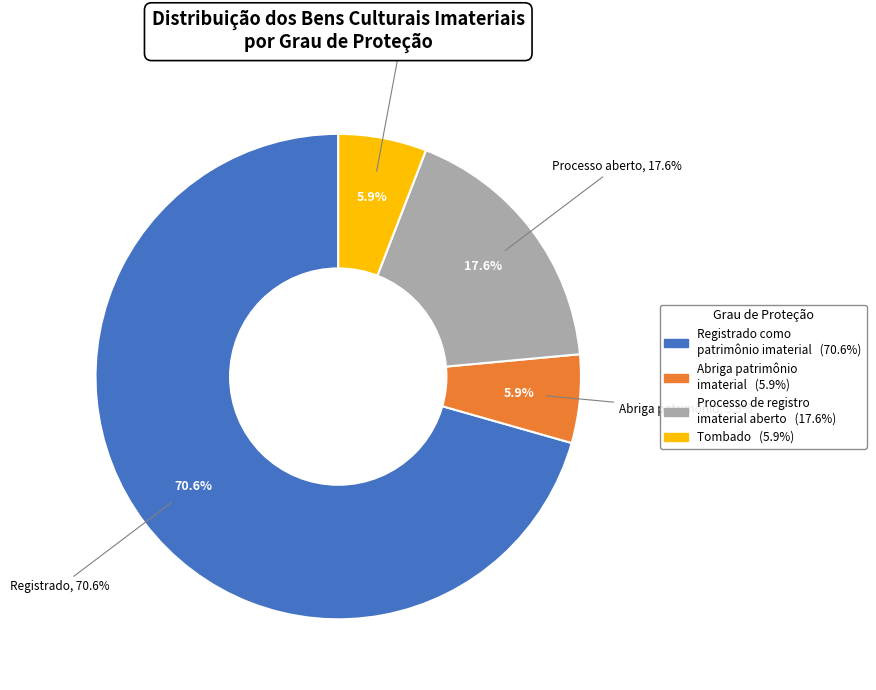

Does Registrado como patrimônio imaterial represent more than half of the total?

Yes